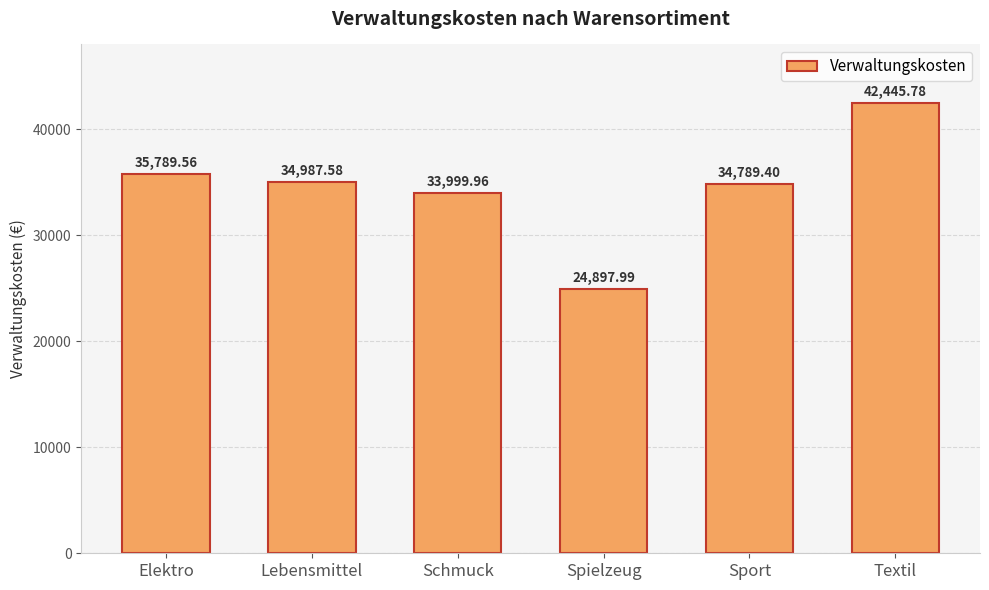

Approximately how many times larger is the value at Lebensmittel compared to Spielzeug?

1.4